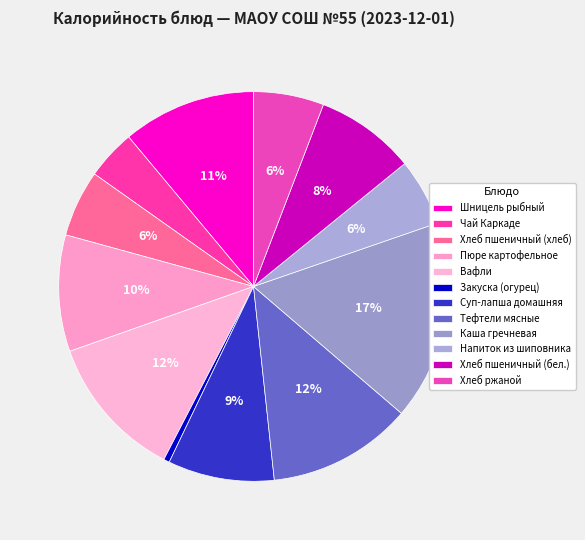

Is it true that Напиток из шиповника is 18% of the pie?

False